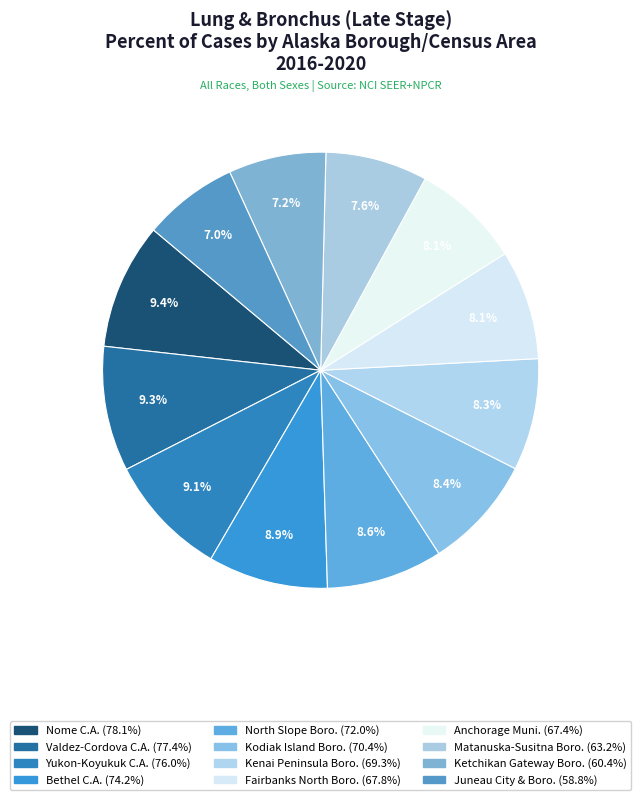

Count the number of slices in the pie.

12